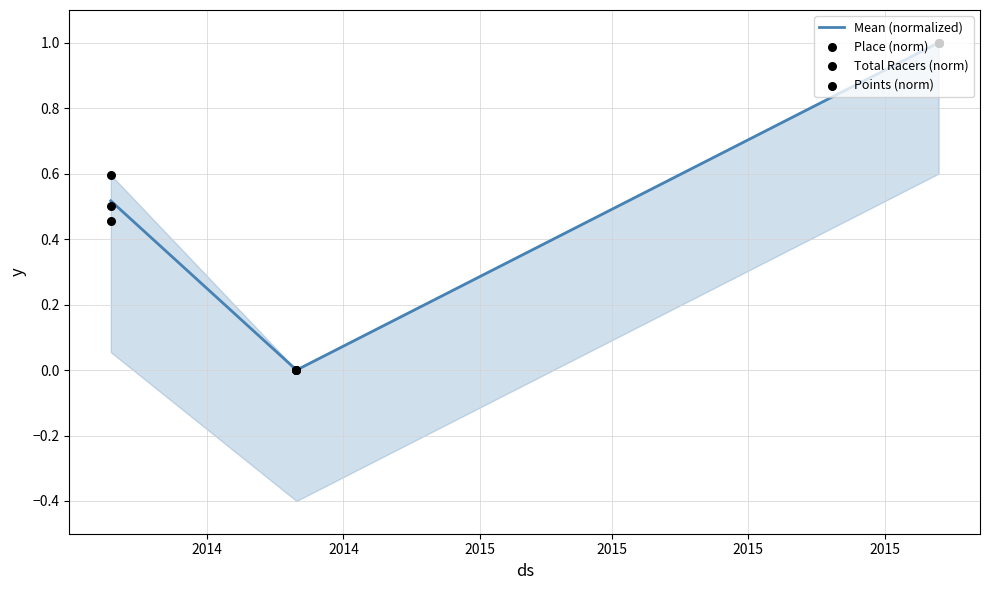

What are all the series names shown in the legend?

Mean (normalized), Place (norm), Total Racers (norm), Points (norm)